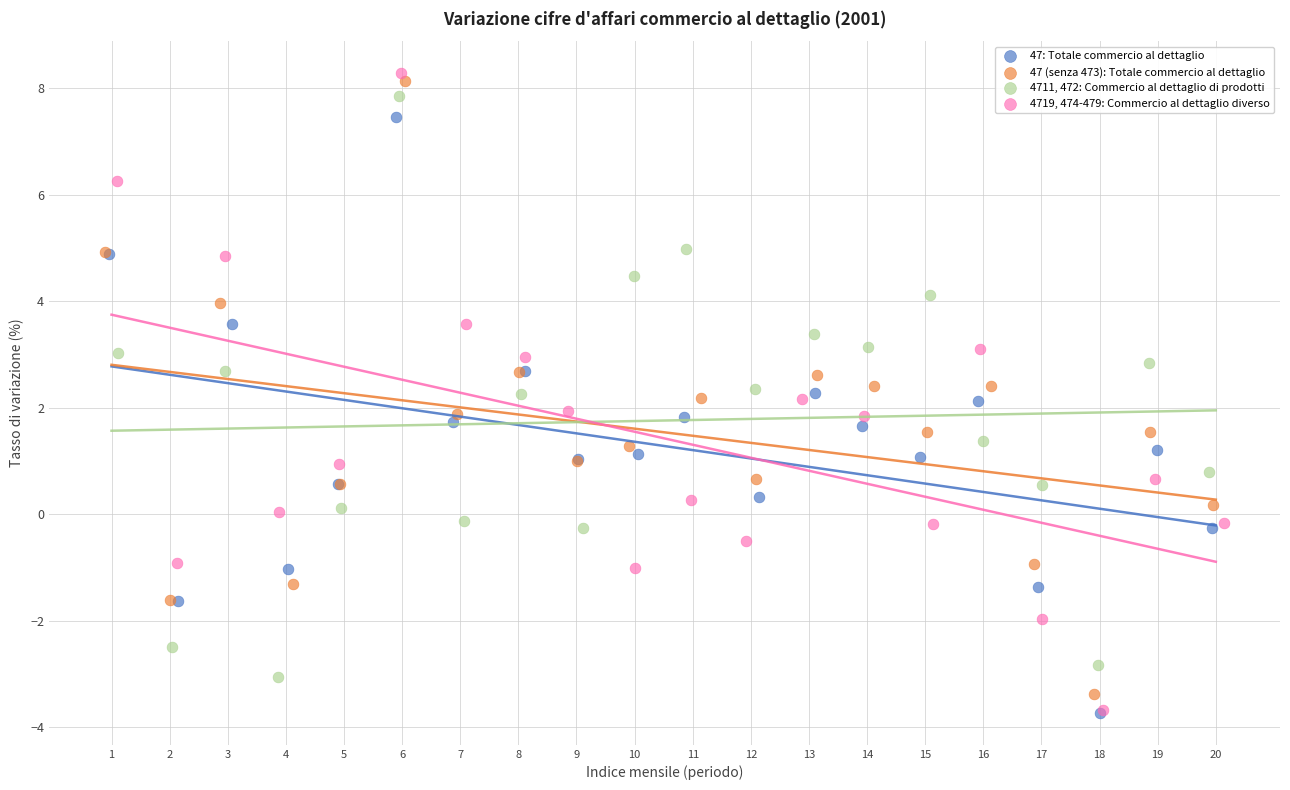

Which series has the largest Y range (max minus min)?

4719, 474-479: Commercio al dettaglio diverso